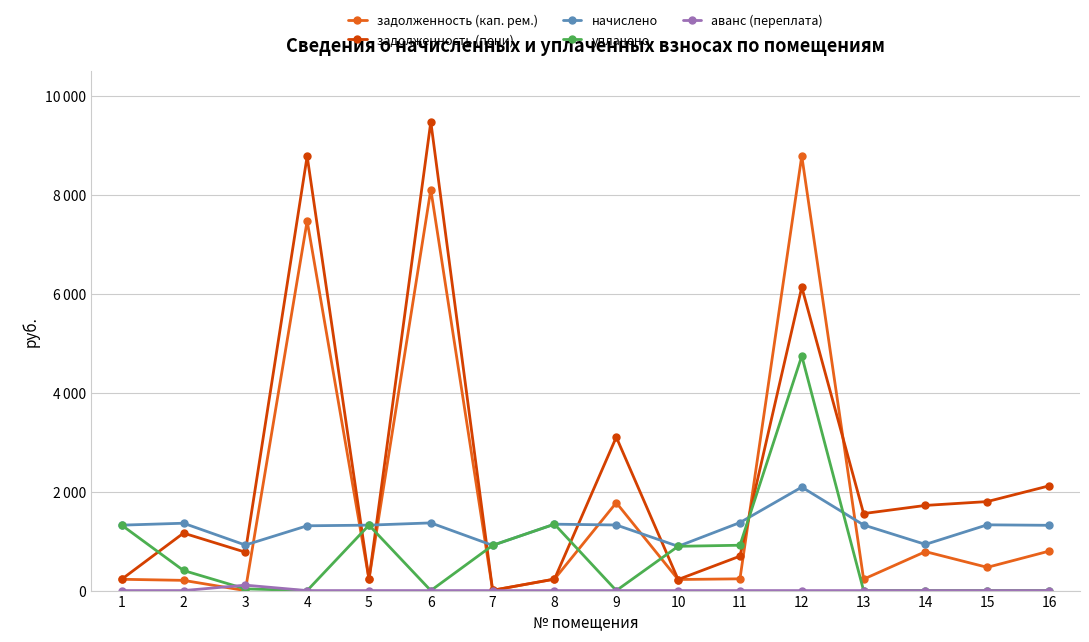

What are all the series names shown in the legend?

задолженность (кап. рем.), задолженность (пени), начислено, уплачено, аванс (переплата)